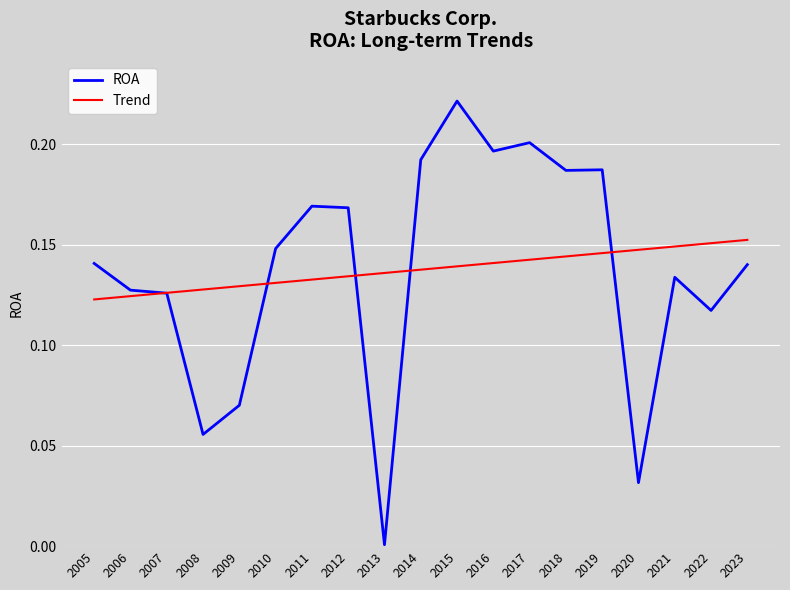

Does the chart have visible grid lines?

Yes